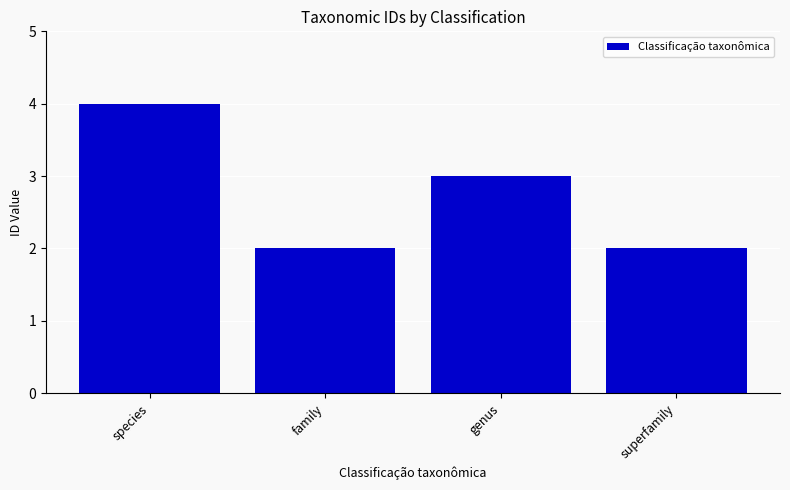

At which category does the chart reach its peak across all series?

species